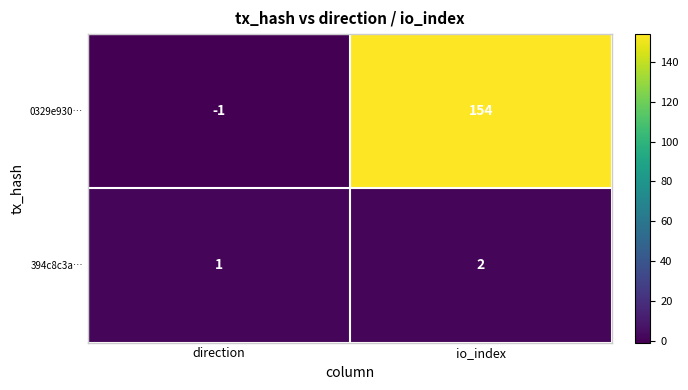

At how many categories does at least one series exceed 41?

1